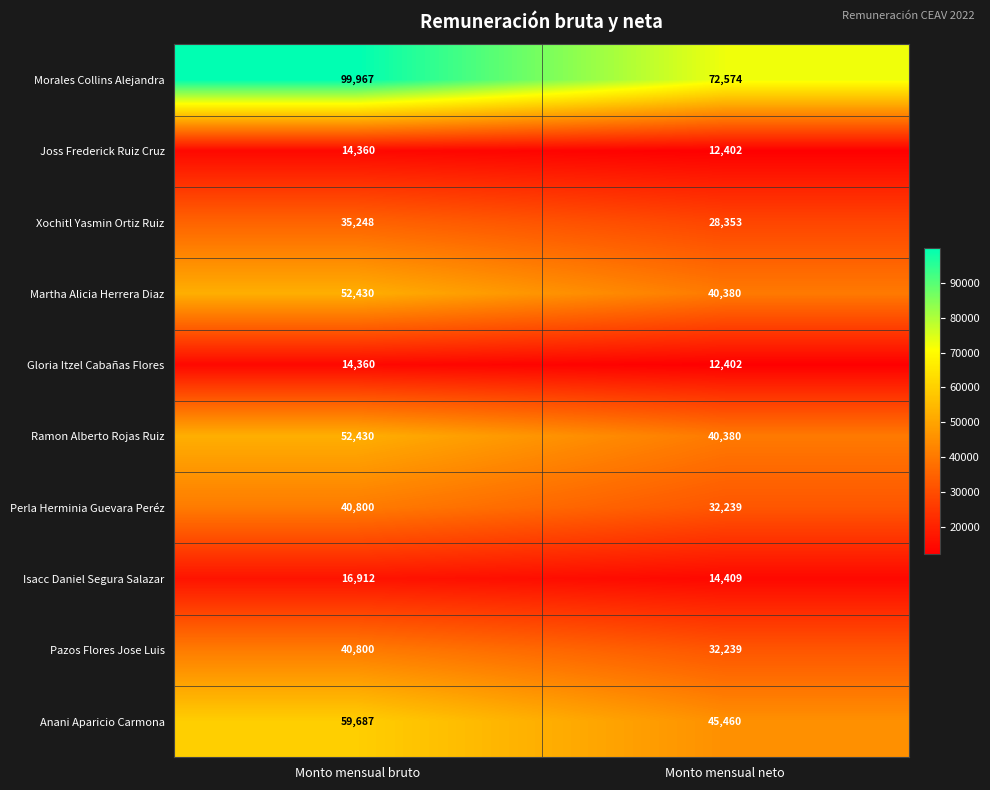

What is the spread (max minus min) of values at Monto mensual bruto?

85607